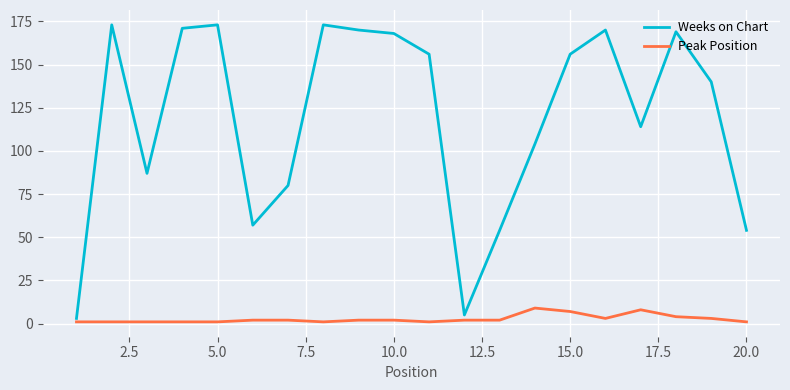

What is the highest value of the Weeks on Chart series?

173